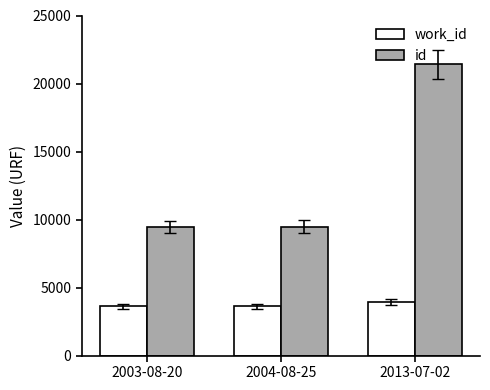

What is the sum of the work_id values at 2003-08-20 and 2004-08-25?

7276